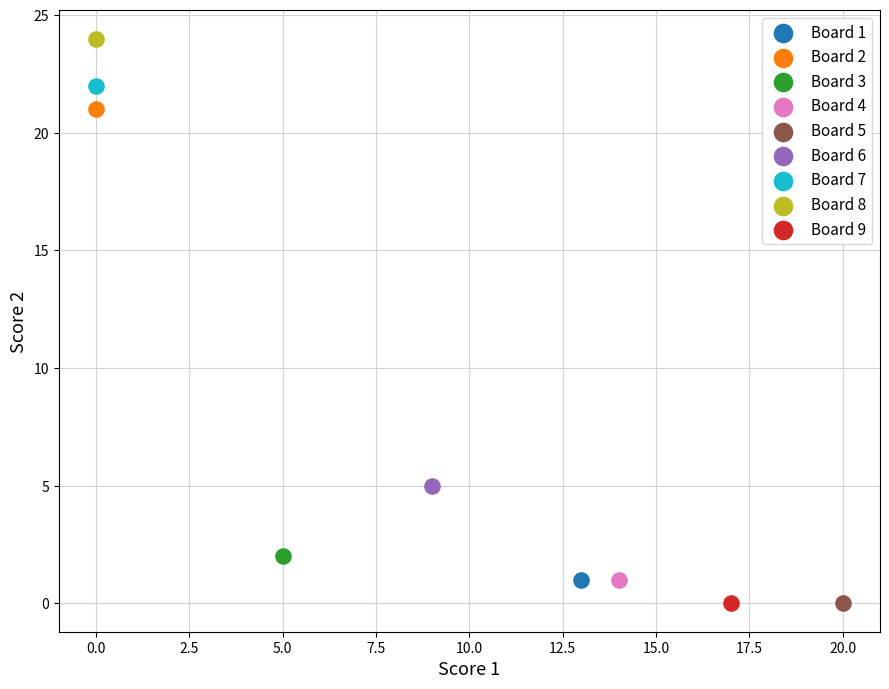

What are all the series names shown in the legend?

Board 1, Board 2, Board 3, Board 4, Board 5, Board 6, Board 7, Board 8, Board 9